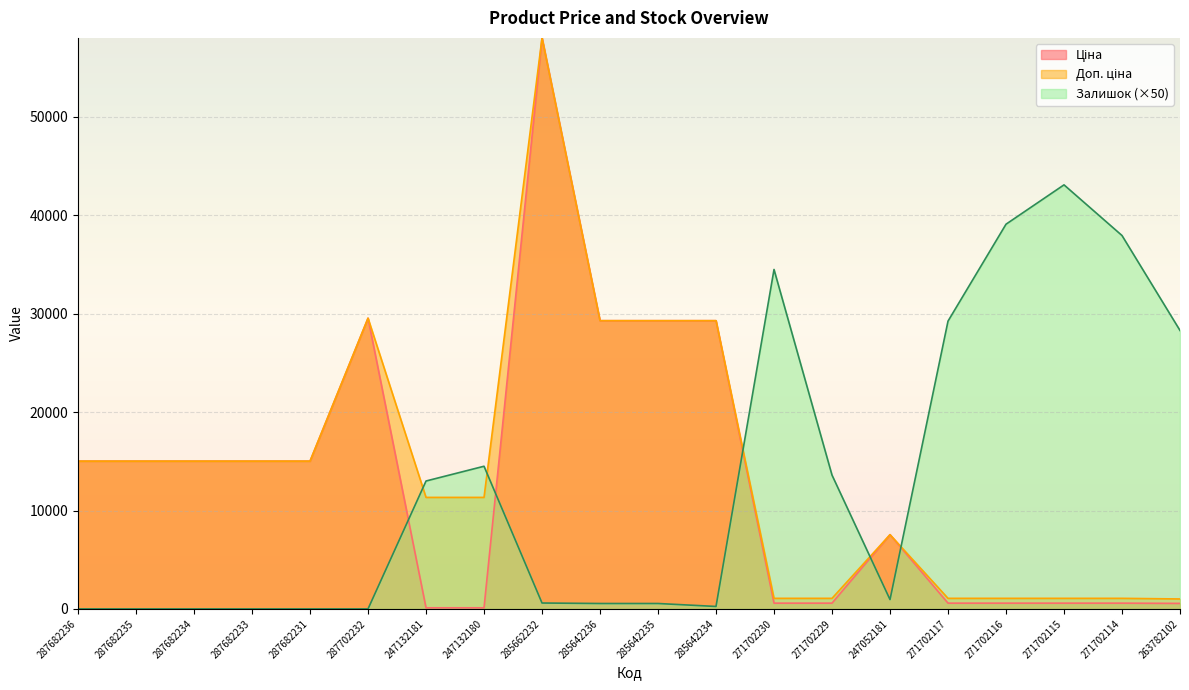

Which series has the widest spread of values?

Ціна